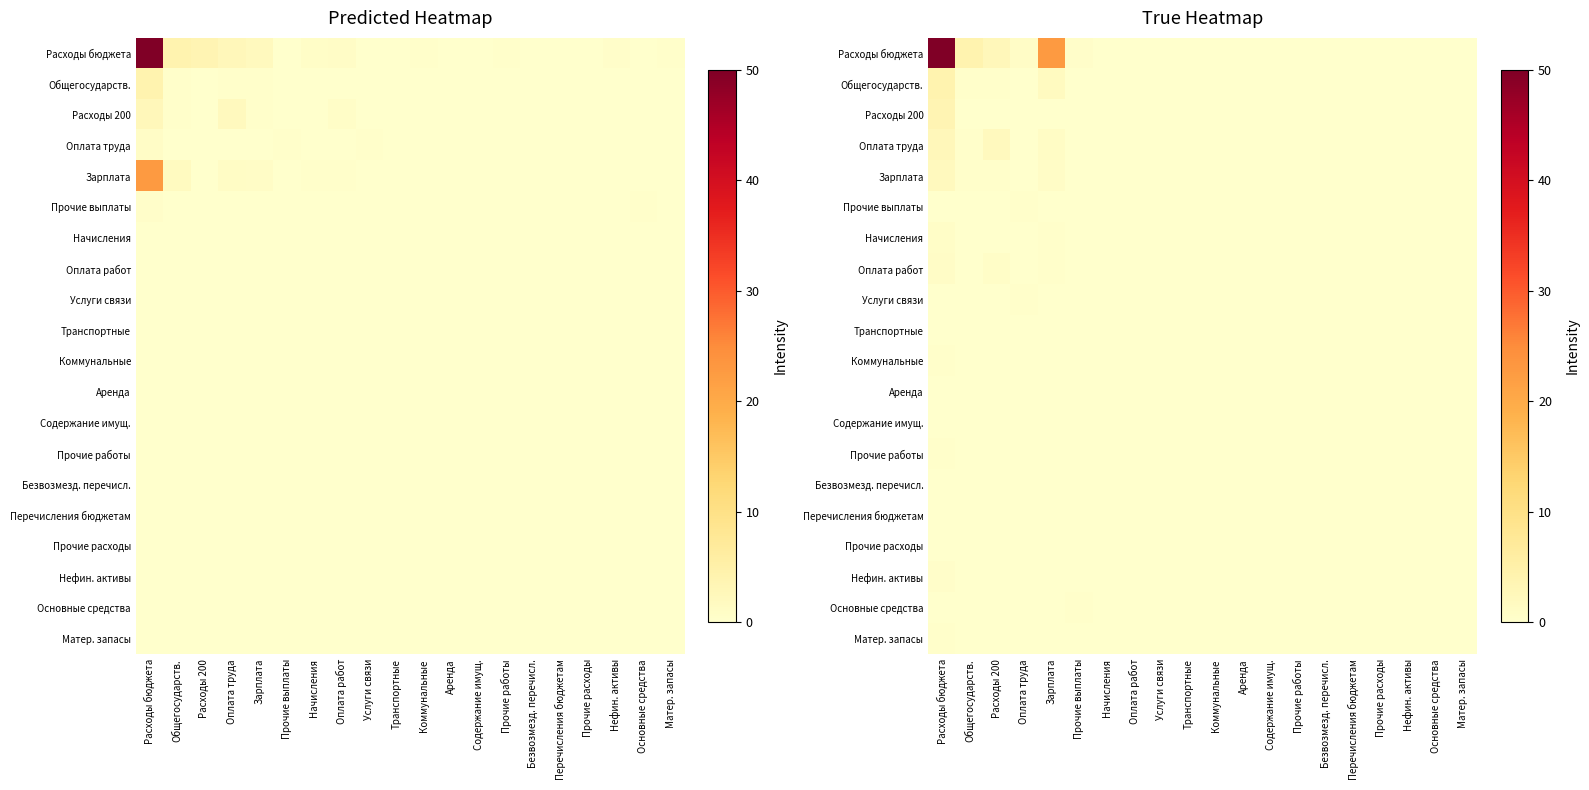

True or false: Расходы 200 has a value of 0.0 at Транспортные.

True